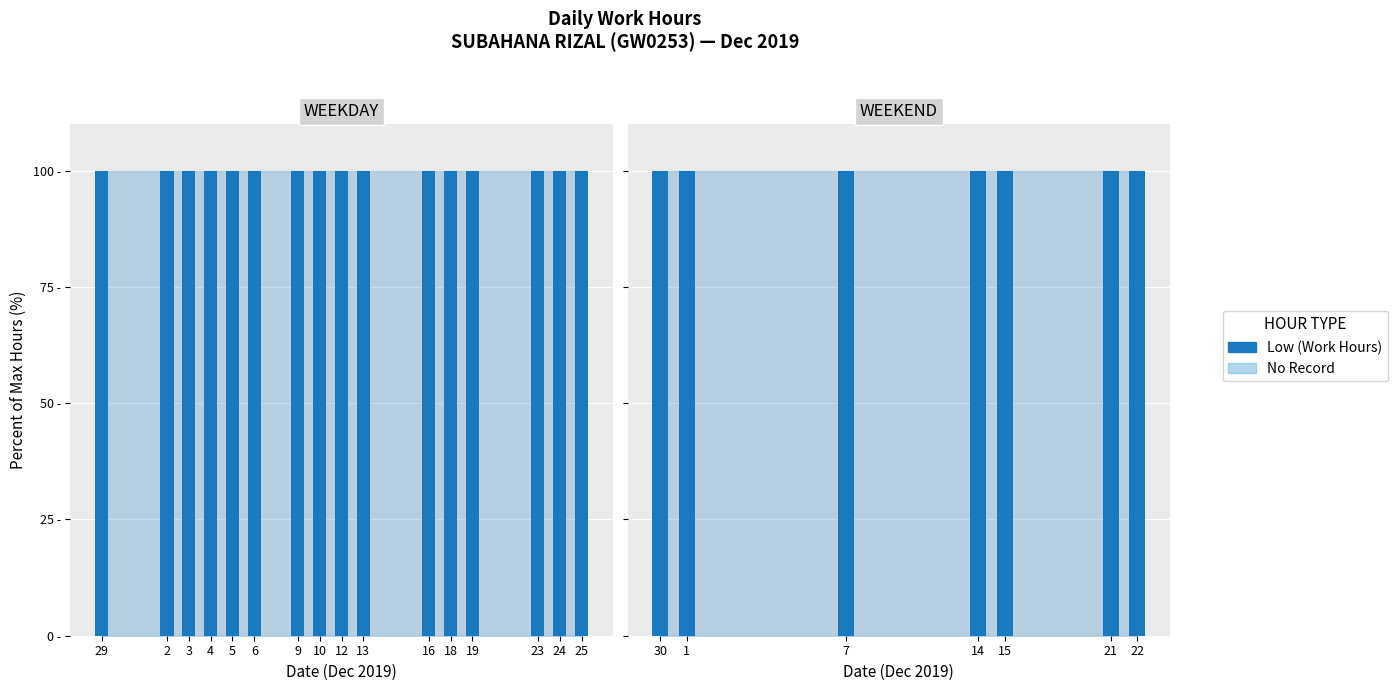

Which label corresponds to the smallest value in the chart?

30